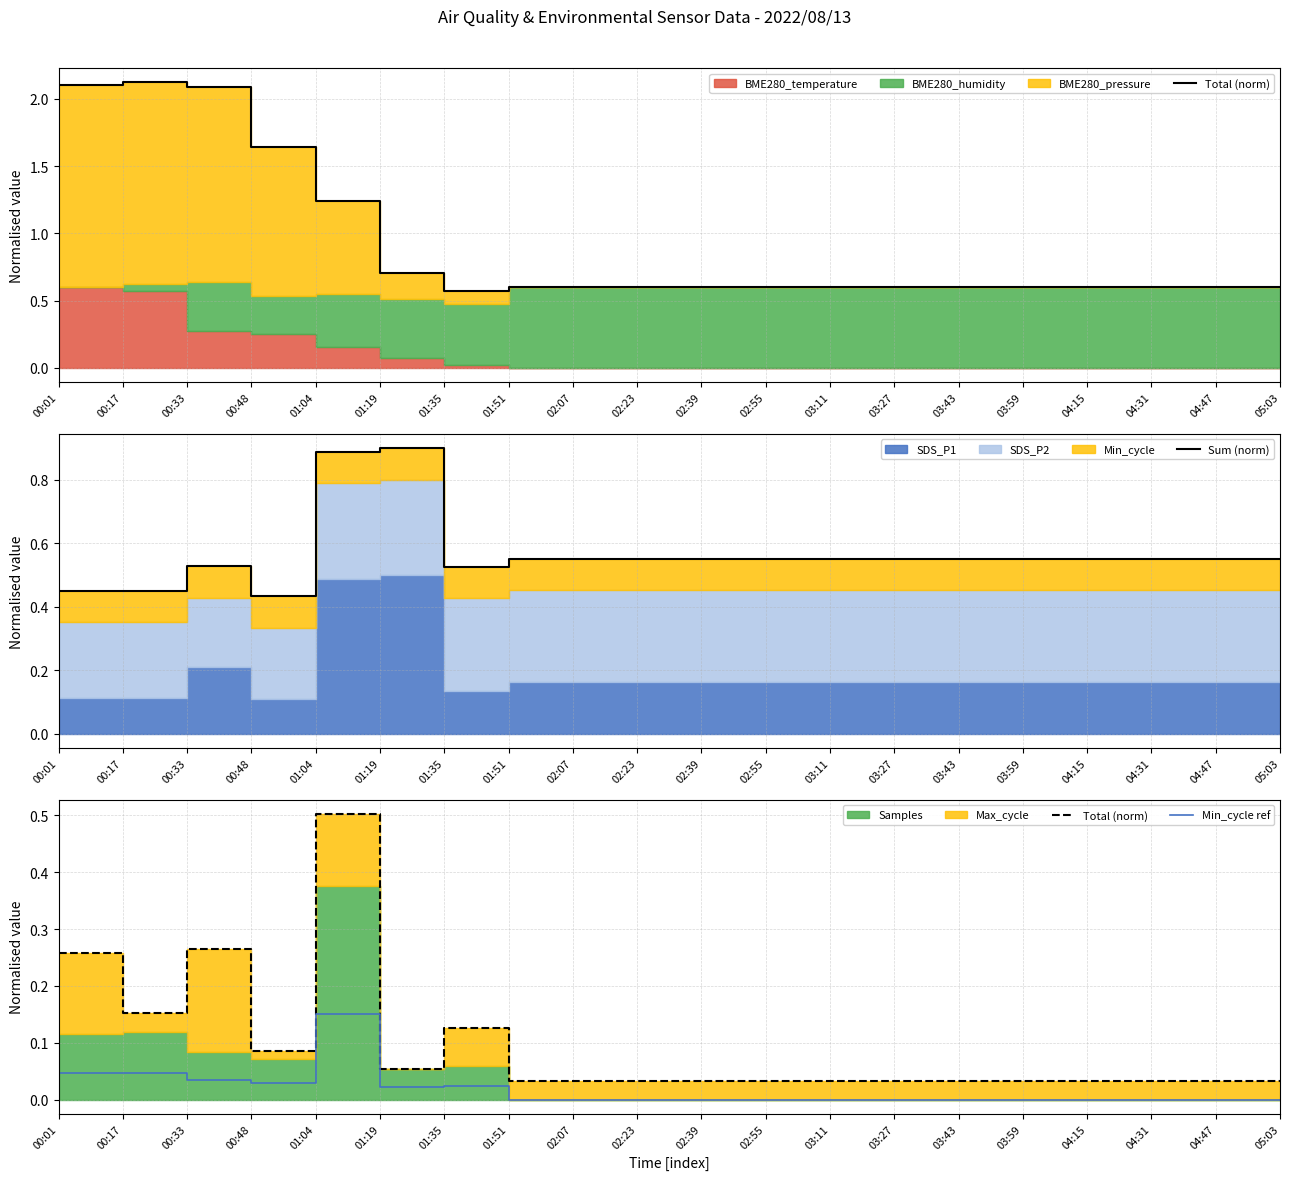

True or false: Total (norm) and Min_cycle ref intersect in this chart.

False